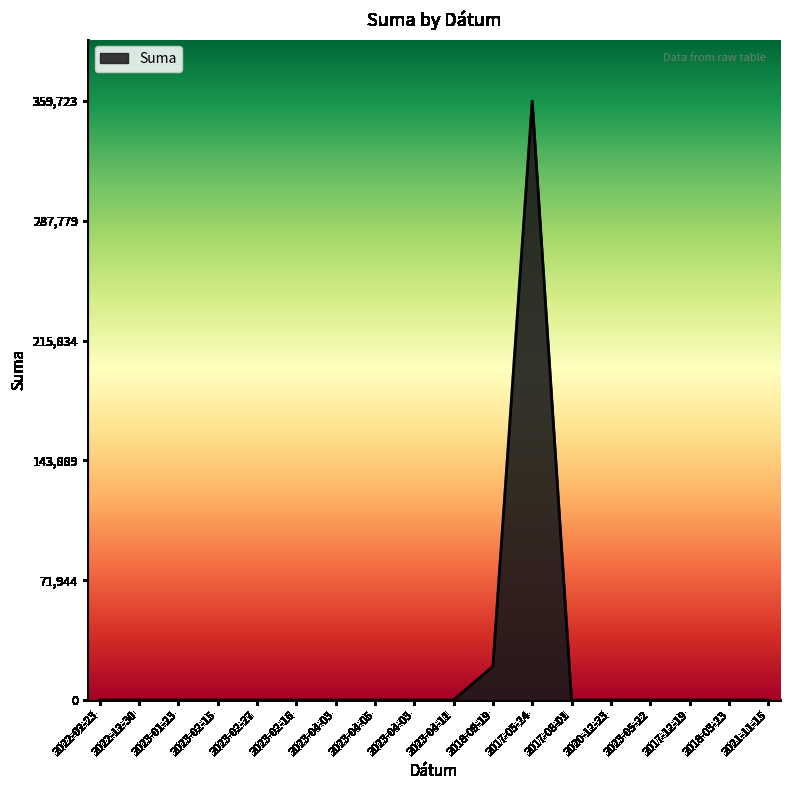

Does the chart have visible grid lines?

No